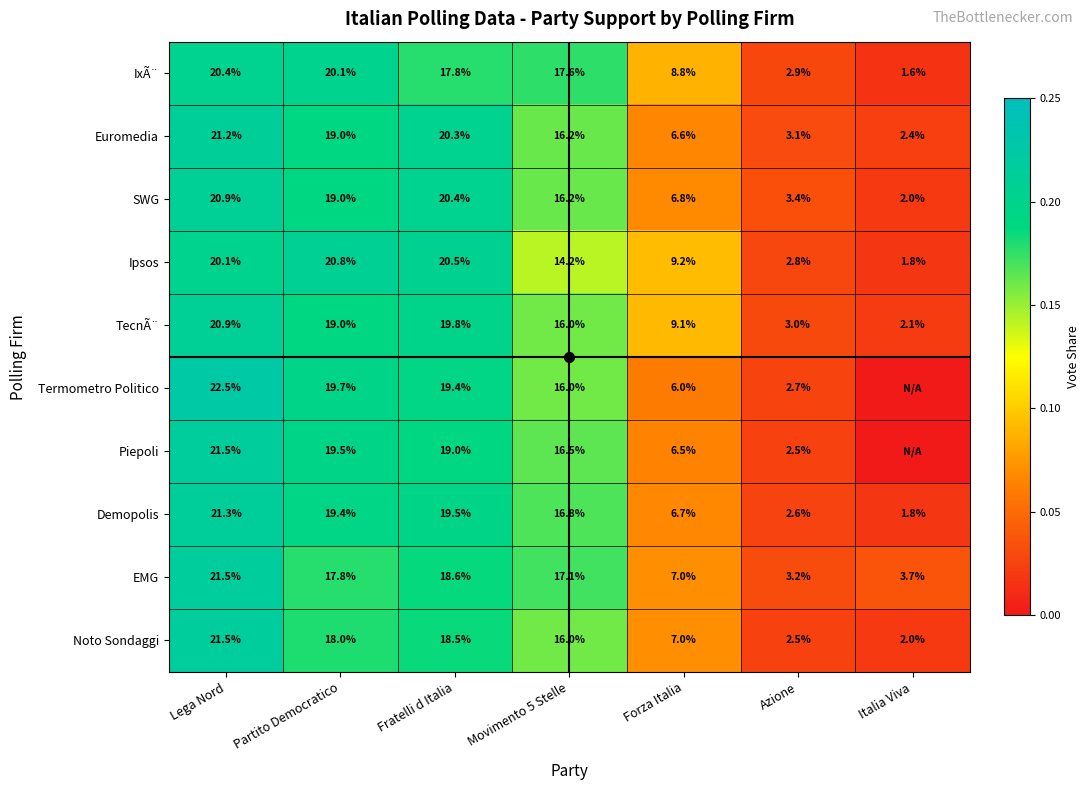

What is the difference between the second highest and minimum values in the Piepoli series?

0.2